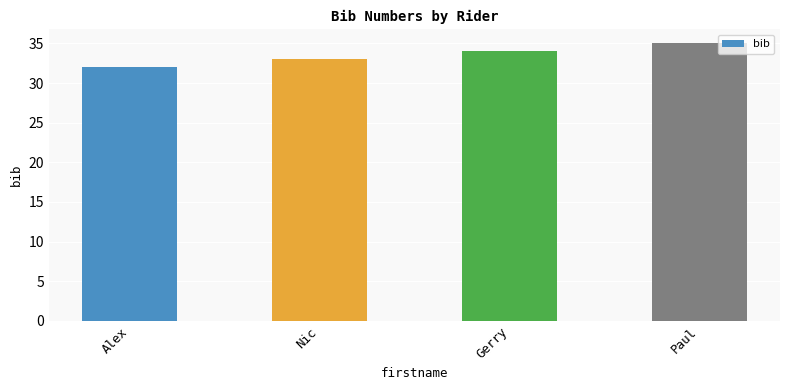

True or false: the data shows 61 at Paul.

False